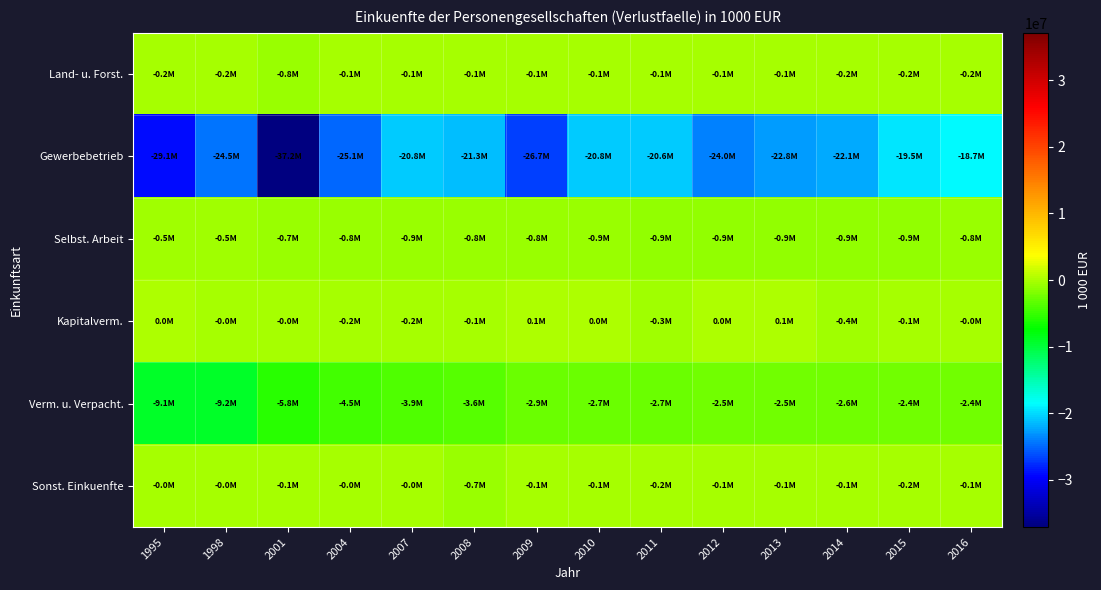

Reading left to right, transcribe all the data shown in this chart.

Land- u. Forst.: 1995=-218884	1998=-164948	2001=-798293	2004=-115514	2007=-105159	2008=-117978	2009=-141615	2010=-142300	2011=-117898	2012=-131737	2013=-138694	2014=-160375	2015=-212995	2016=-187969
Gewerbebetrieb: 1995=-29106611	1998=-24531170	2001=-37154701	2004=-25140295	2007=-20822105	2008=-21319802	2009=-26739752	2010=-20760431	2011=-20621554	2012=-24003047	2013=-22780277	2014=-22135476	2015=-19477967	2016=-18655132
Selbst. Arbeit: 1995=-464871	1998=-548335	2001=-695462	2004=-778921	2007=-856285	2008=-825702	2009=-803345	2010=-854775	2011=-886604	2012=-887763	2013=-907037	2014=-896286	2015=-914387	2016=-784239
Kapitalverm.: 1995=25948	1998=-35256	2001=-1353	2004=-186322	2007=-184202	2008=-51259	2009=50197	2010=17364	2011=-344104	2012=30353	2013=64765	2014=-393960	2015=-95619	2016=-28384
Verm. u. Verpacht.: 1995=-9132972	1998=-9200641	2001=-5751782	2004=-4488740	2007=-3949604	2008=-3553706	2009=-2878550	2010=-2684816	2011=-2690360	2012=-2503884	2013=-2540849	2014=-2561170	2015=-2437264	2016=-2441176
Sonst. Einkuenfte: 1995=-7740	1998=-28543	2001=-53868	2004=-2851	2007=-3232	2008=-747664	2009=-97438	2010=-82494	2011=-209323	2012=-71900	2013=-128855	2014=-122562	2015=-227606	2016=-75926